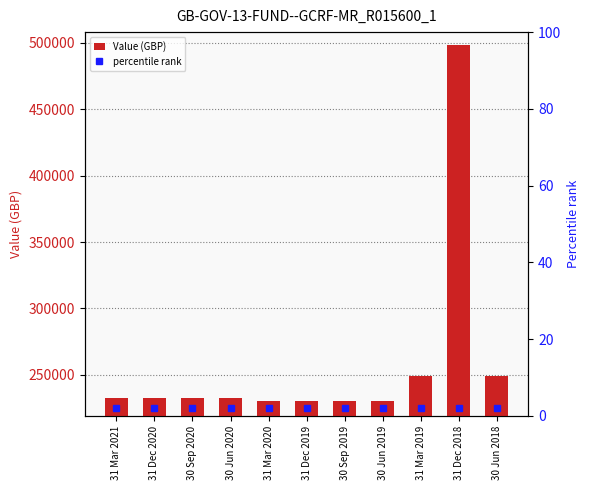

What position from the right is 31 Mar 2020?

7